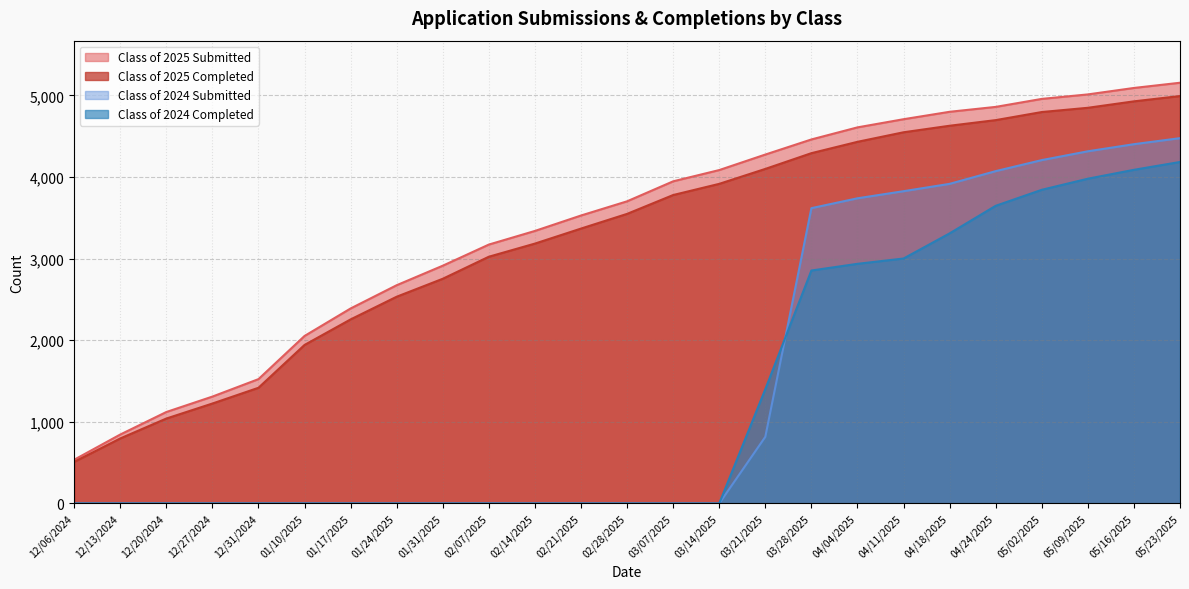

Between 01/31/2025 and 05/02/2025, which series saw the biggest shift?

Class of 2024 Submitted